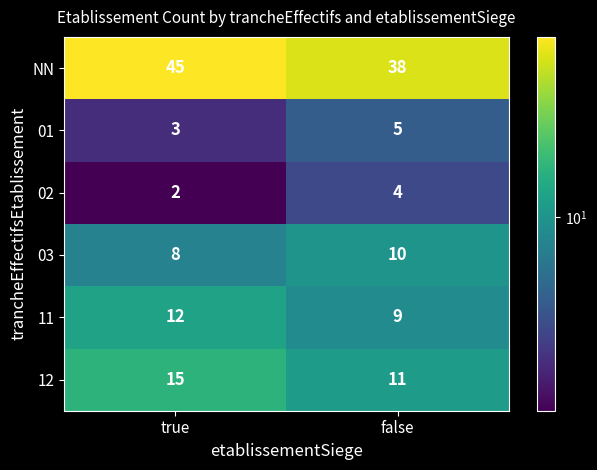

At which label is 11 closest to 10?

false